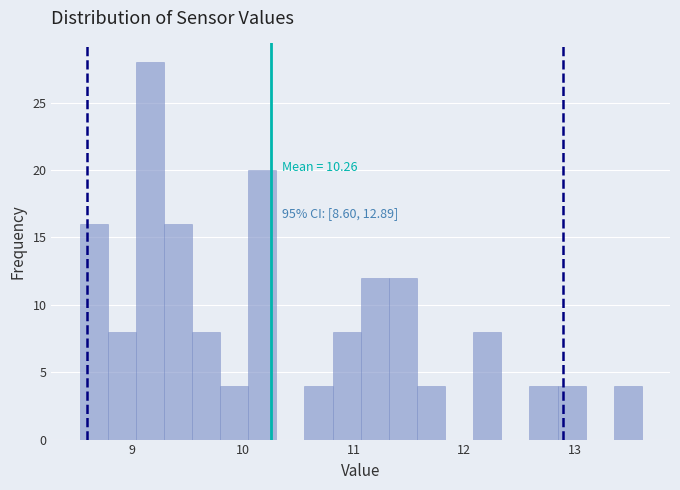

Around what value on the x-axis is the tallest bar? Give the approximate position of its centre, as read against the axis.

9.2